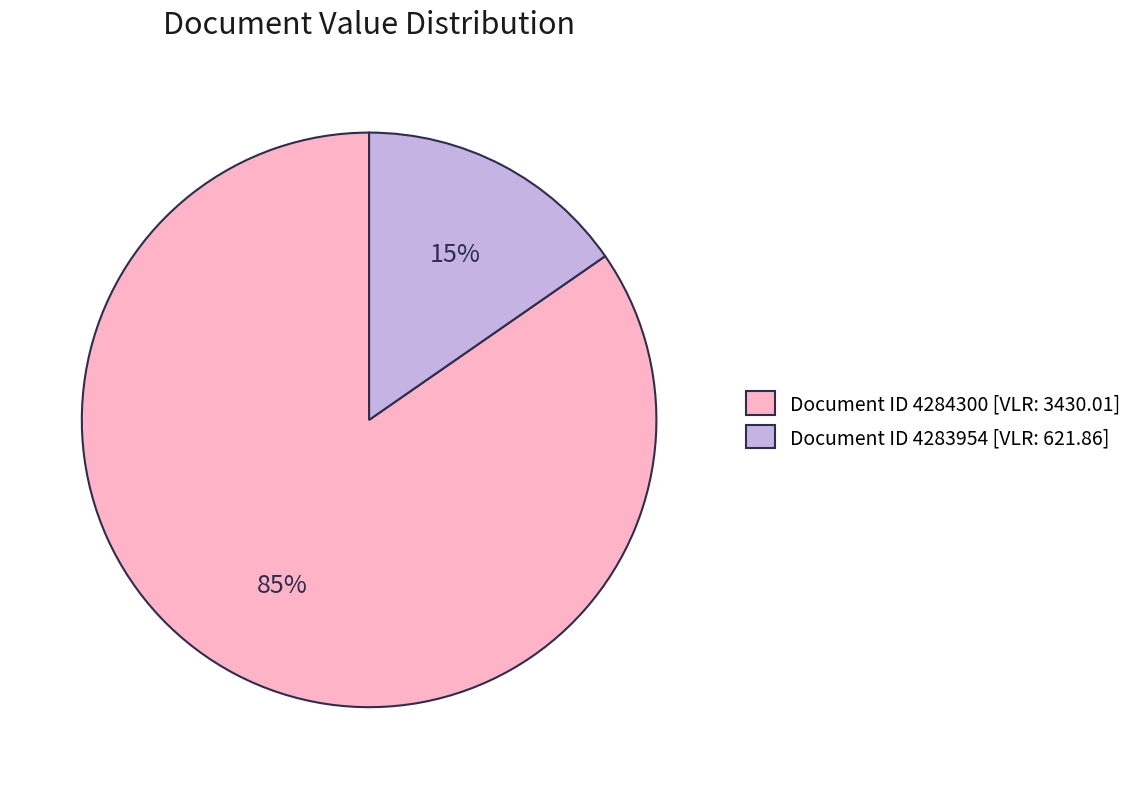

Count the number of slices in the pie.

2